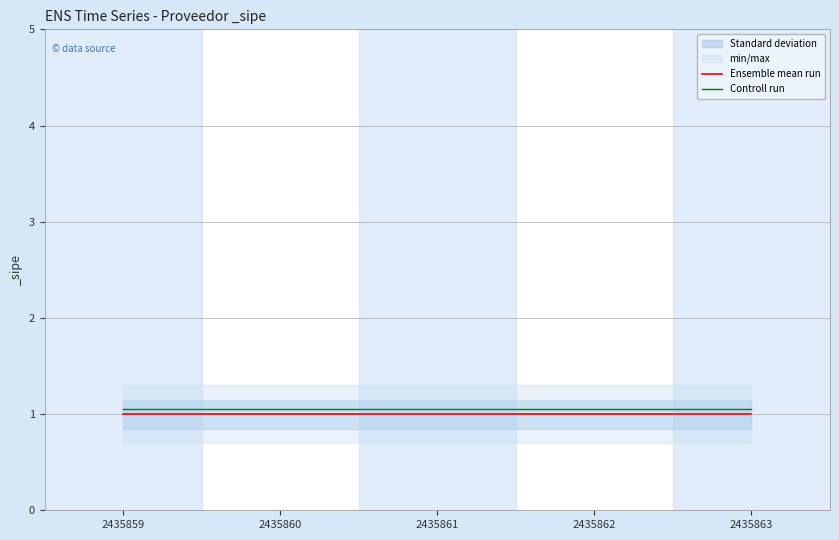

Rank the series by their maximum value, from highest to lowest.

Controll run, Ensemble mean run